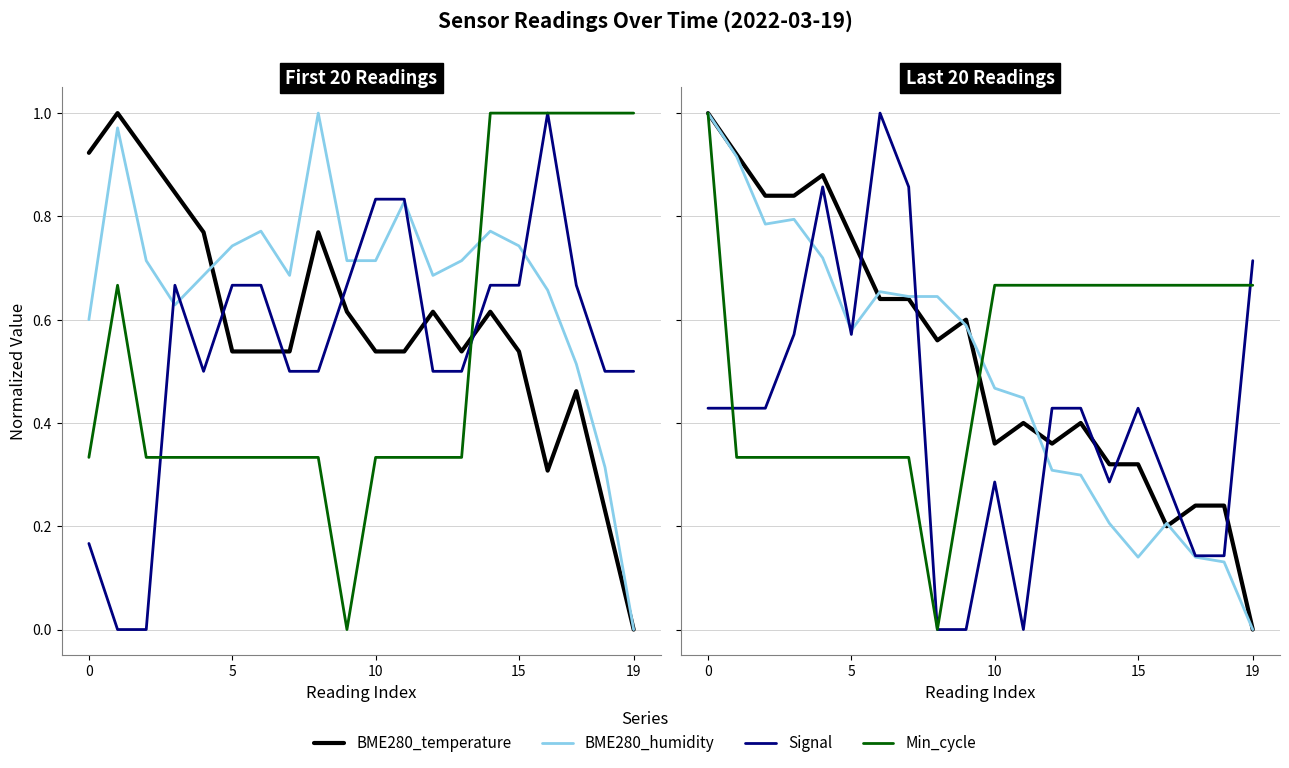

True or false: Signal and BME280_temperature intersect in this chart.

True